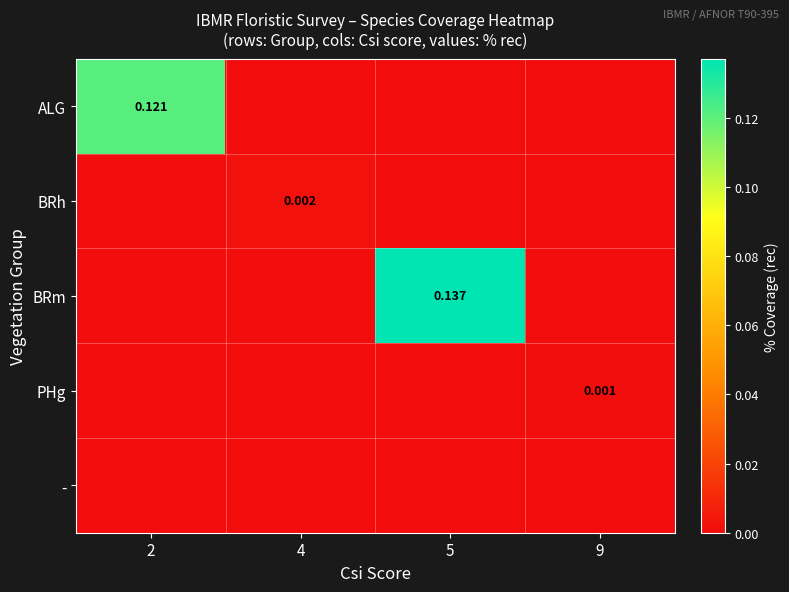

Which label corresponds to the largest value in the chart?

5